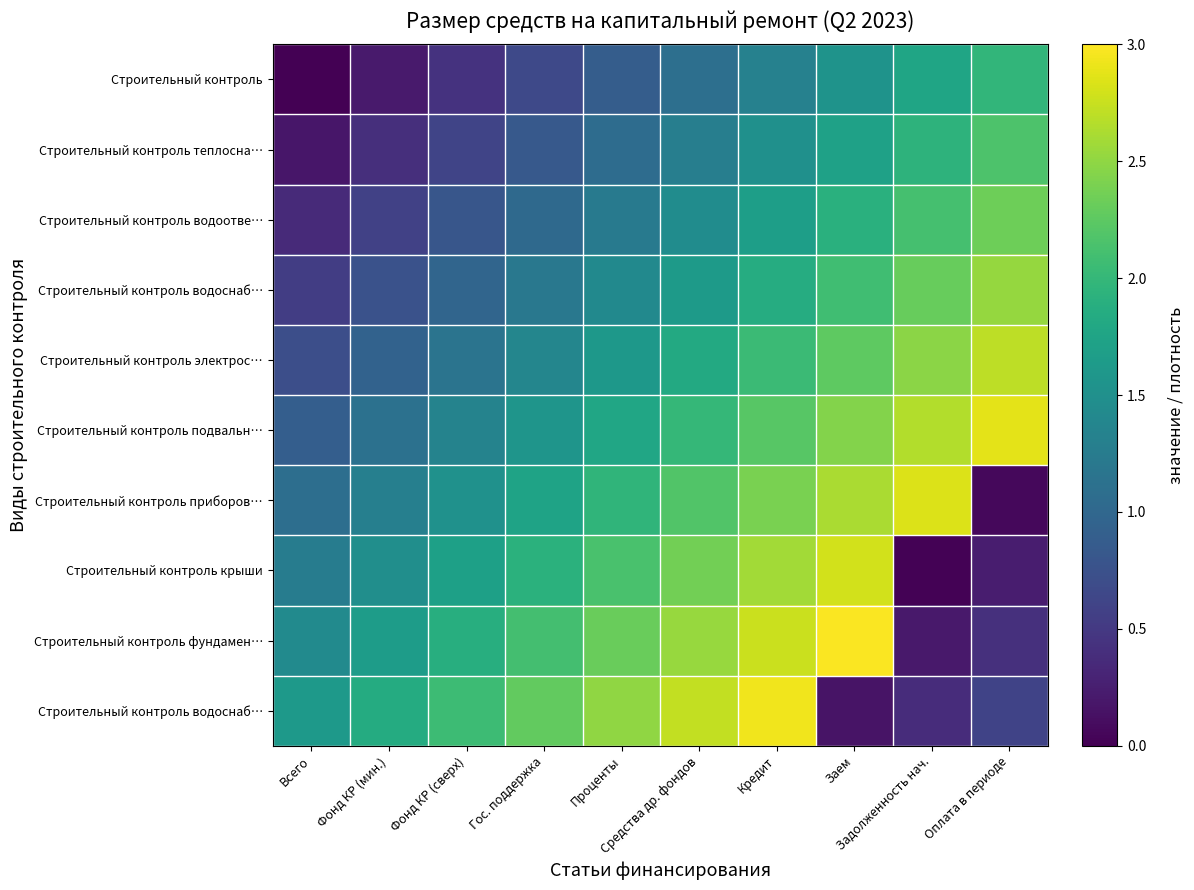

What is the total value across all series at Всего?

8.1